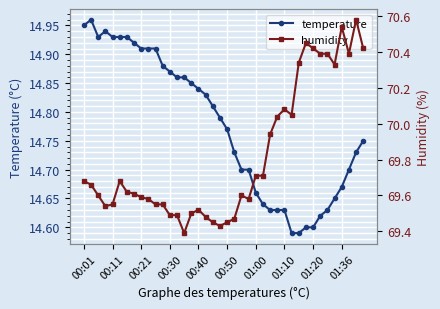

List the series in order of their peak value, lowest first.

temperature, humidity